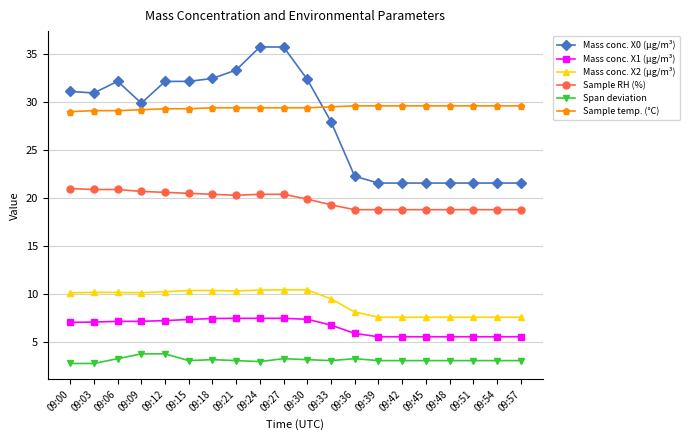

Which series has the widest spread of values?

Mass conc. X0 (μg/m³)